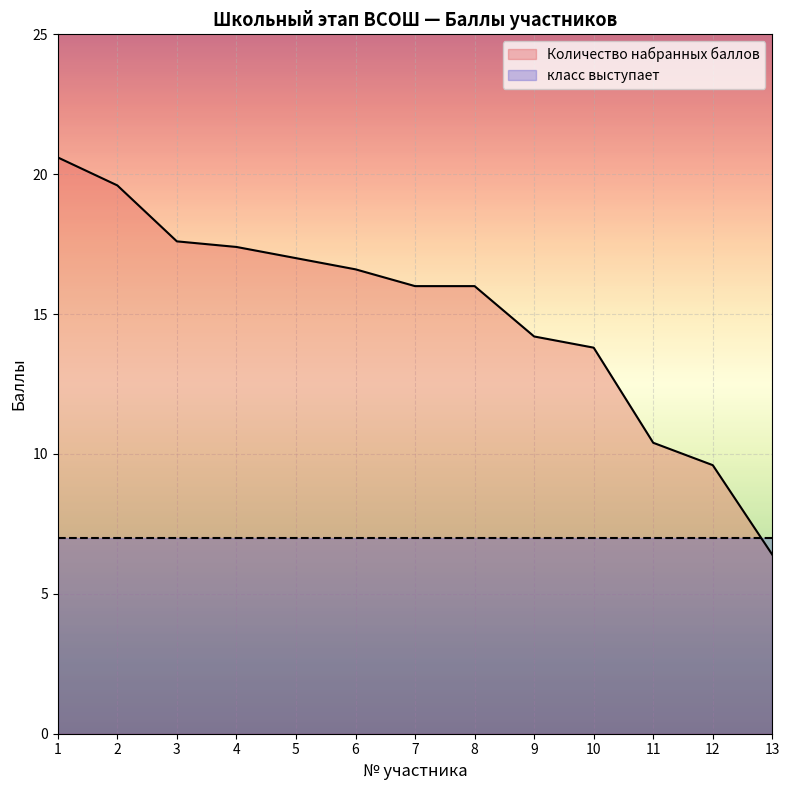

Reading right to left, list all the values displayed in this chart.

6.4	9.6	10.4	13.8	14.2	16.0	16.0	16.6	17.0	17.4	17.6	19.6	20.6